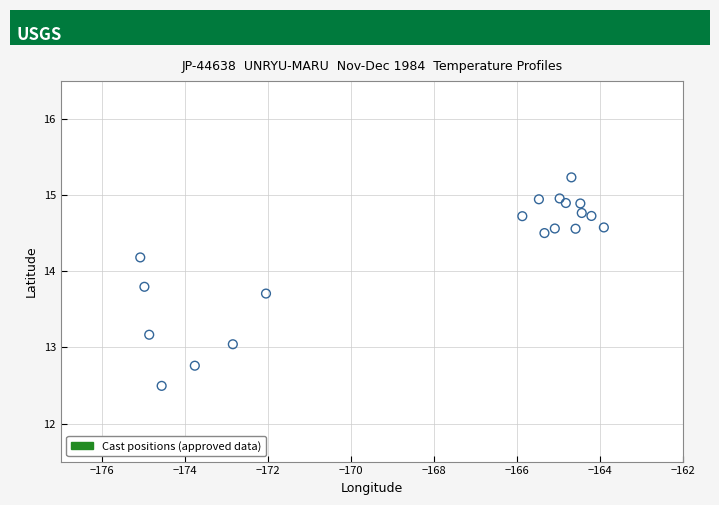

What is the range of X values (max minus min)?

11.2